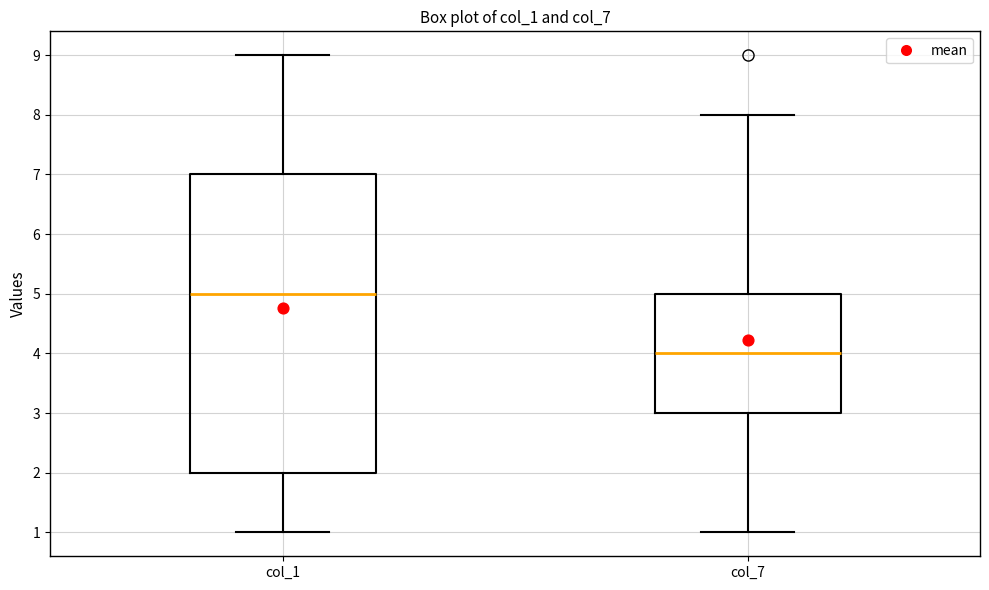

Which box has the lowest median line?

col_7